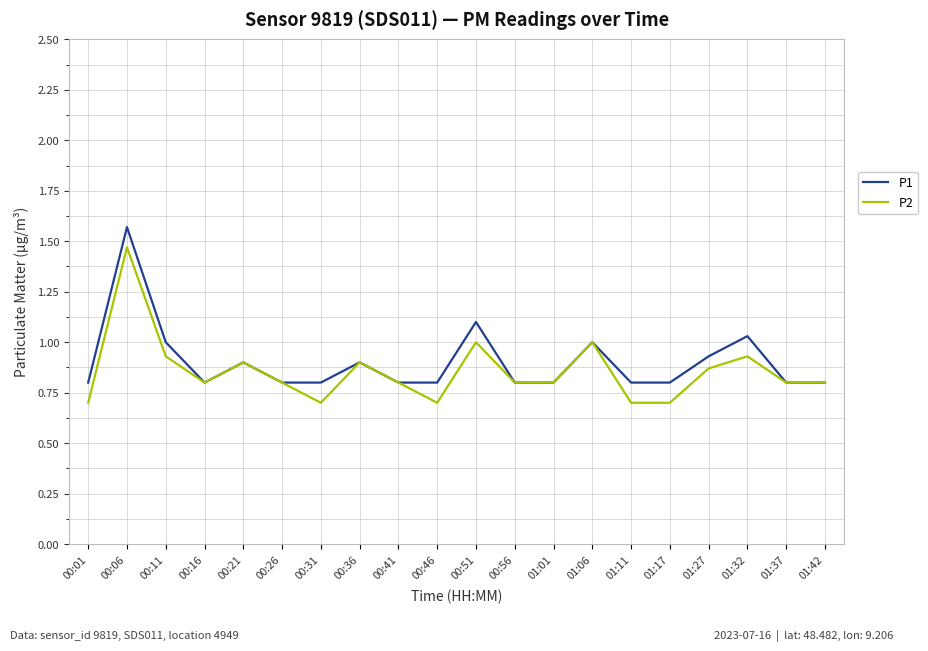

Which series changed the most between 00:26 and 01:32?

P1